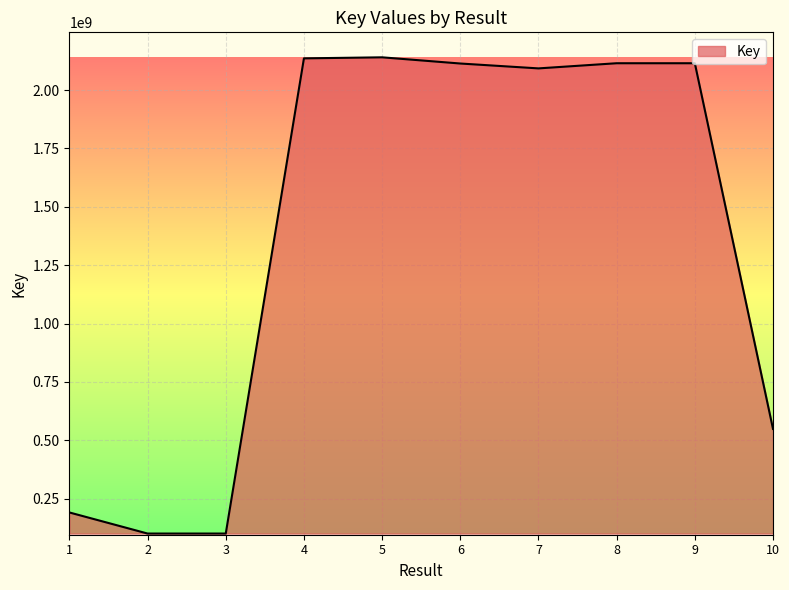

True or false: the data shows 3292641103 at 5.

False